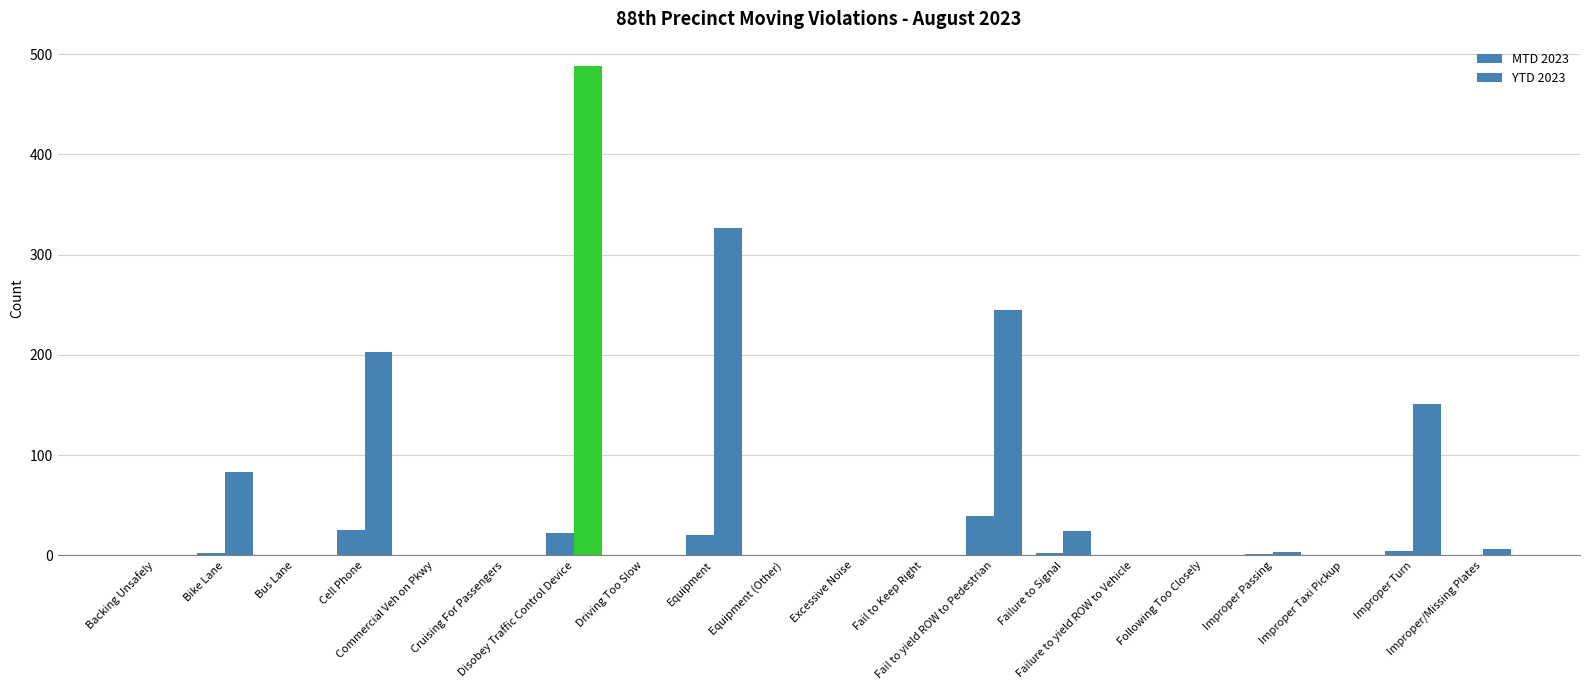

Count the number of categories in the chart.

20